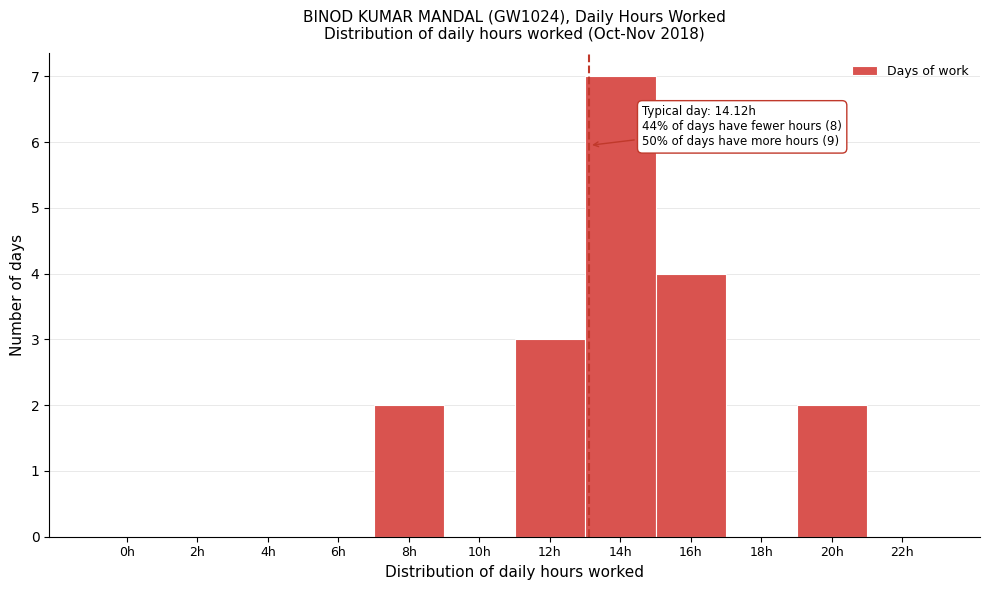

Reading left to right, what are all the values shown in this chart?

0h=0	2h=0	4h=0	6h=0	8h=2	10h=0	12h=3	14h=7	16h=4	18h=0	20h=2	22h=0